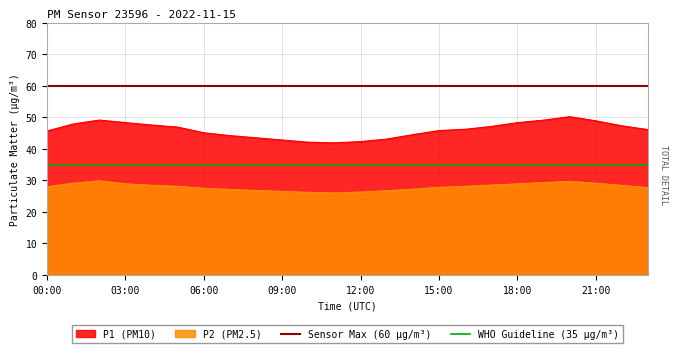

True or false: P2 has a value of 18.3 at 20:00.

False